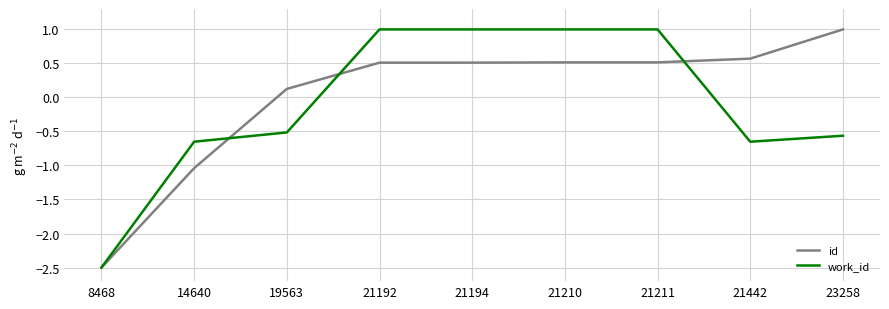

Which category has the lowest value in the work_id series?

8468